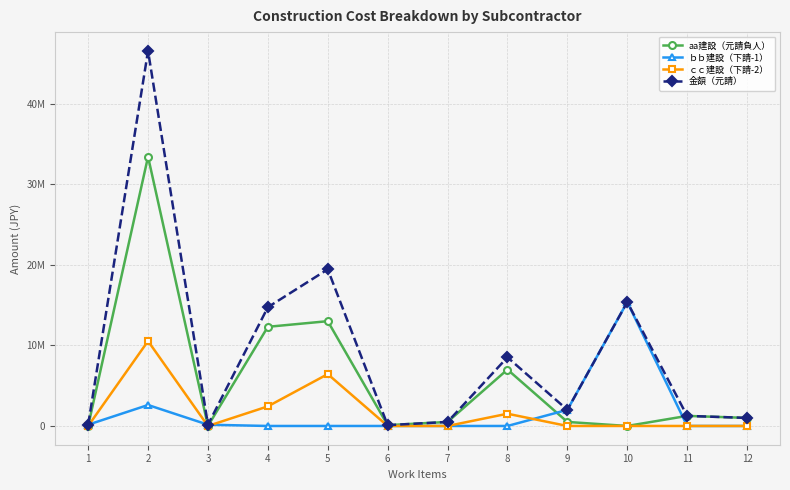

What is the difference between the second highest and minimum values in the aa建設（元請負人） series?

13000000